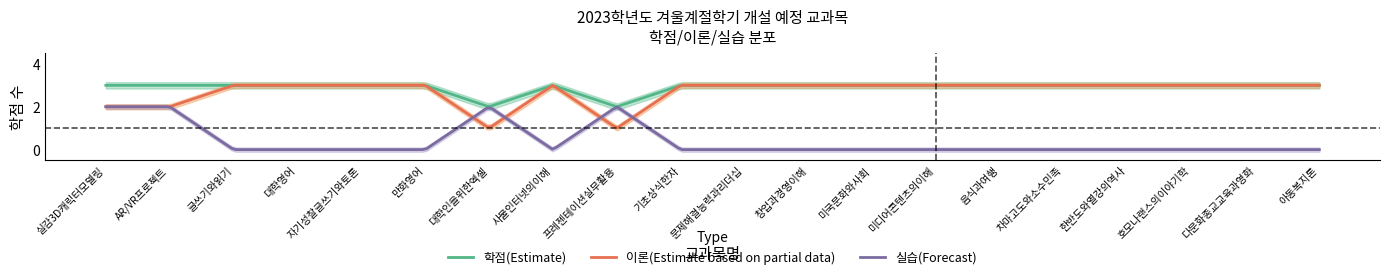

Reading left to right, transcribe all the data shown in this chart.

학점(Estimate): 실감3D캐릭터모델링=3	AR/VR프로젝트=3	글쓰기와읽기=3	대학영어=3	자기성찰글쓰기와토론=3	만화영어=3	대학인을위한엑셀=2	사물인터넷의이해=3	프레젠테이션실무활용=2	기초상식한자=3	문제해결능력과리더십=3	창업과경영이해=3	미국문화와사회=3	미디어콘텐츠의이해=3	음식과여행=3	차마고도와소수민족=3	한반도와열강의역사=3	호모나랜스의이야기학=3	다문화종교교육과영화=3	아동복지론=3
이론(Estimate based on partial data): 실감3D캐릭터모델링=2	AR/VR프로젝트=2	글쓰기와읽기=3	대학영어=3	자기성찰글쓰기와토론=3	만화영어=3	대학인을위한엑셀=1	사물인터넷의이해=3	프레젠테이션실무활용=1	기초상식한자=3	문제해결능력과리더십=3	창업과경영이해=3	미국문화와사회=3	미디어콘텐츠의이해=3	음식과여행=3	차마고도와소수민족=3	한반도와열강의역사=3	호모나랜스의이야기학=3	다문화종교교육과영화=3	아동복지론=3
실습(Forecast): 실감3D캐릭터모델링=2	AR/VR프로젝트=2	글쓰기와읽기=0	대학영어=0	자기성찰글쓰기와토론=0	만화영어=0	대학인을위한엑셀=2	사물인터넷의이해=0	프레젠테이션실무활용=2	기초상식한자=0	문제해결능력과리더십=0	창업과경영이해=0	미국문화와사회=0	미디어콘텐츠의이해=0	음식과여행=0	차마고도와소수민족=0	한반도와열강의역사=0	호모나랜스의이야기학=0	다문화종교교육과영화=0	아동복지론=0